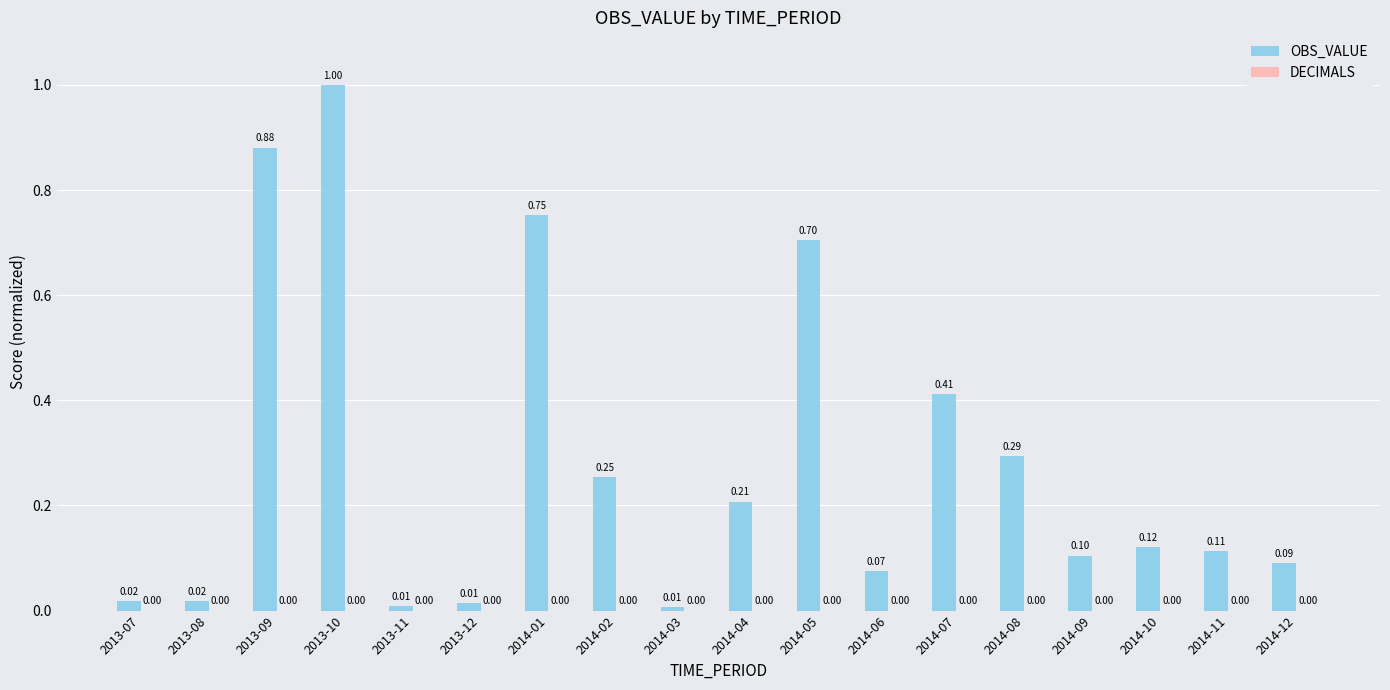

What is the difference between the maximum and minimum values?

1.0